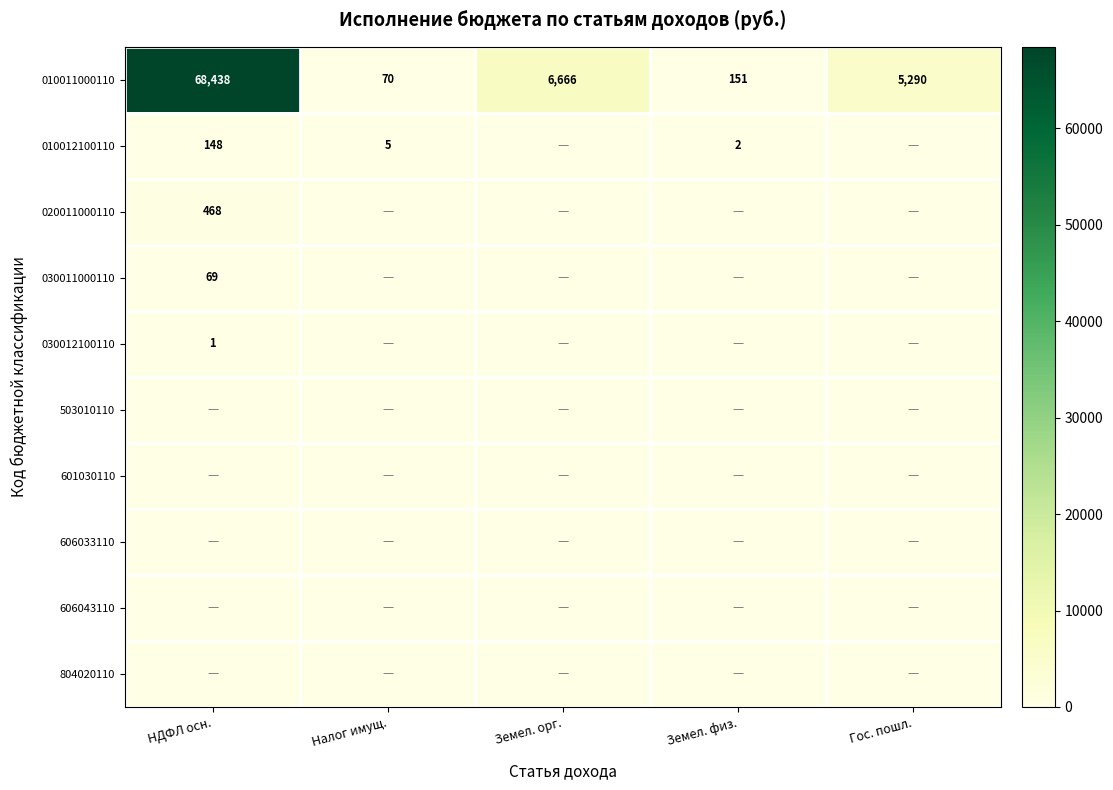

How many data points does each series have?

5